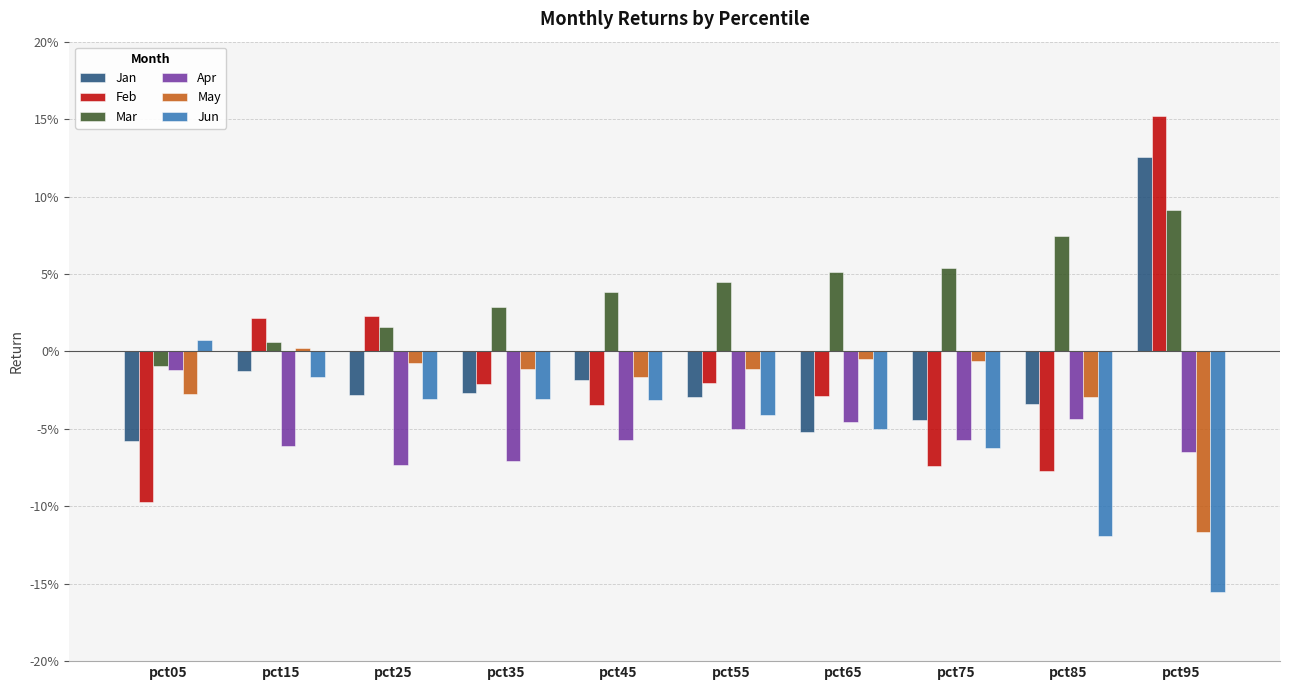

Which series has the largest range (max minus min)?

Feb